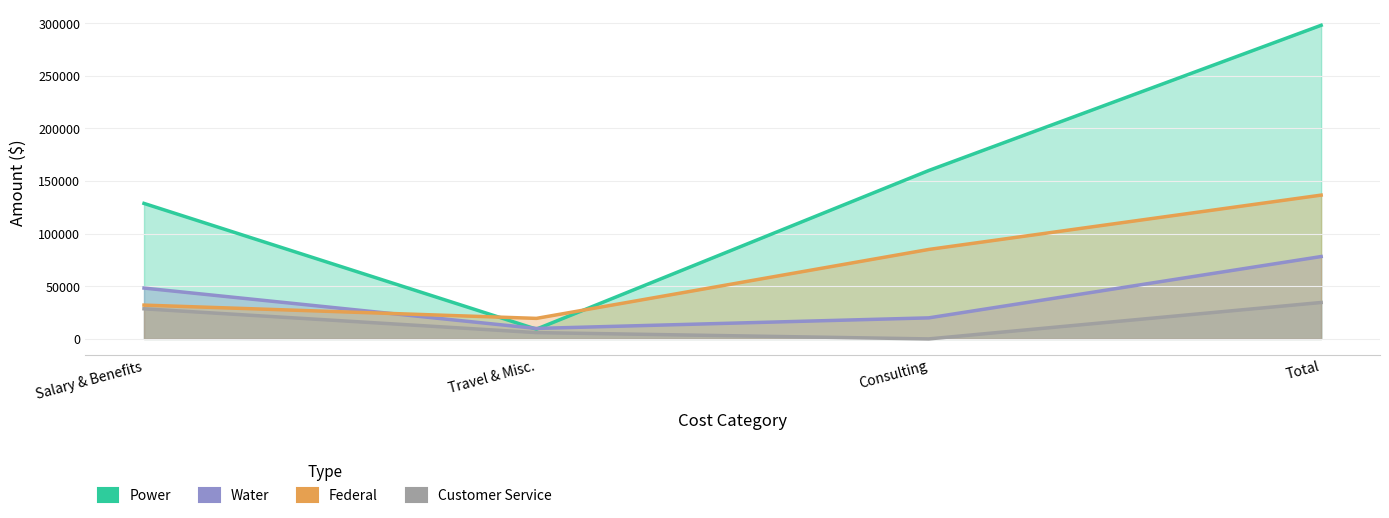

At which label does Power reach its peak?

Total